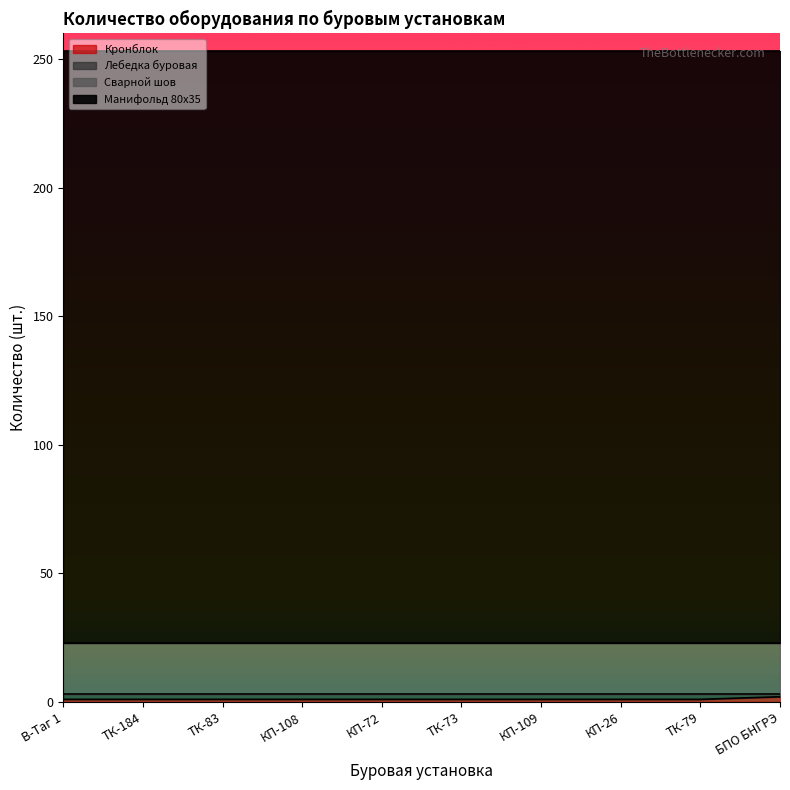

At how many categories does at least one series exceed 75?

10